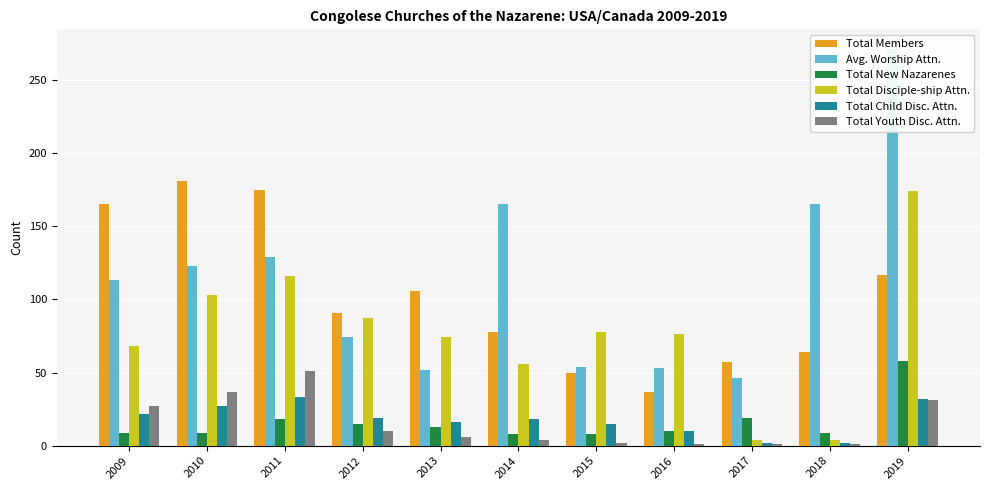

What is the value of the Avg. Worship Attn. bar at the 3rd from the left?

129